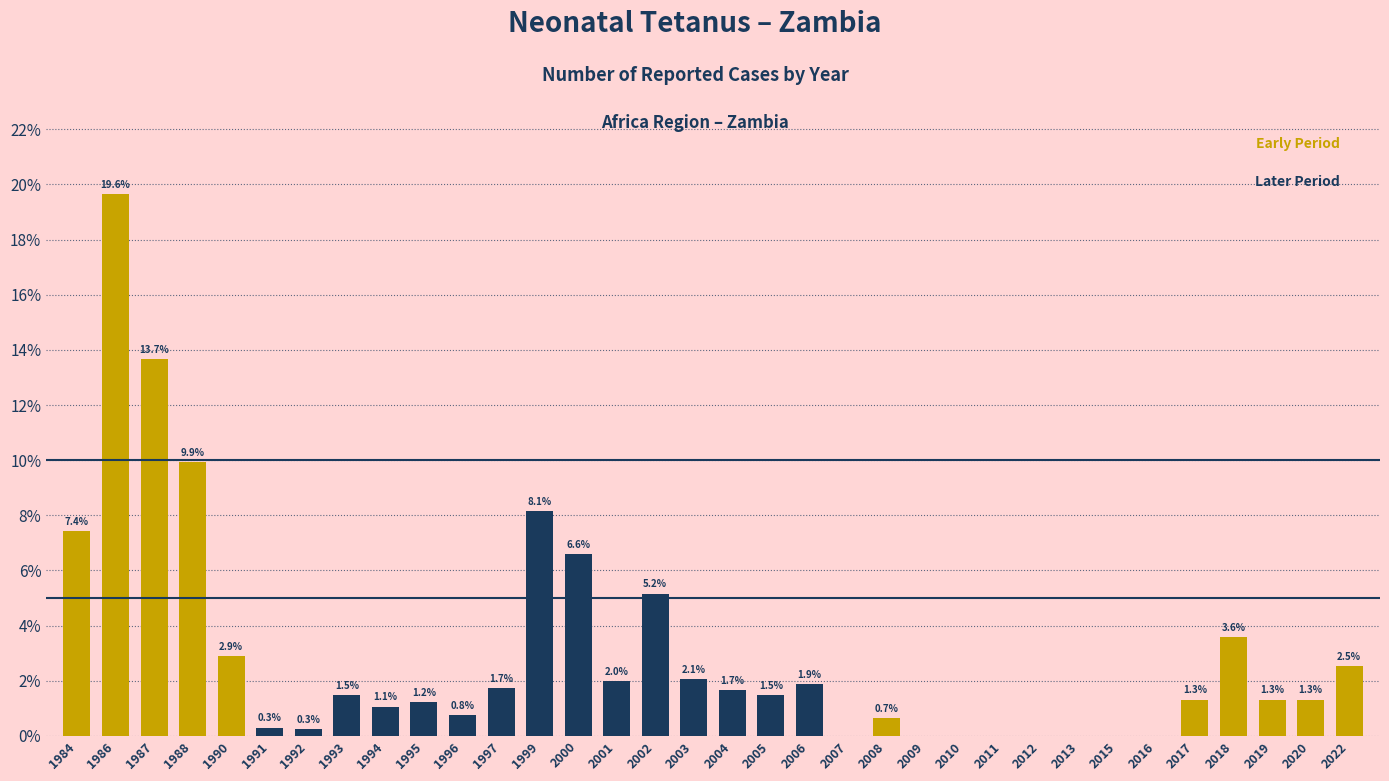

Reading left to right, extract all data points from this chart.

1984=7.4	1986=19.6	1987=13.7	1988=9.9	1990=2.9	1991=0.3	1992=0.3	1993=1.5	1994=1.1	1995=1.2	1996=0.8	1997=1.7	1999=8.1	2000=6.6	2001=2.0	2002=5.2	2003=2.1	2004=1.7	2005=1.5	2006=1.9	2007=0.0	2008=0.7	2009=0.0	2010=0.0	2011=0.0	2012=0.0	2013=0.0	2015=0.0	2016=0.0	2017=1.3	2018=3.6	2019=1.3	2020=1.3	2022=2.5